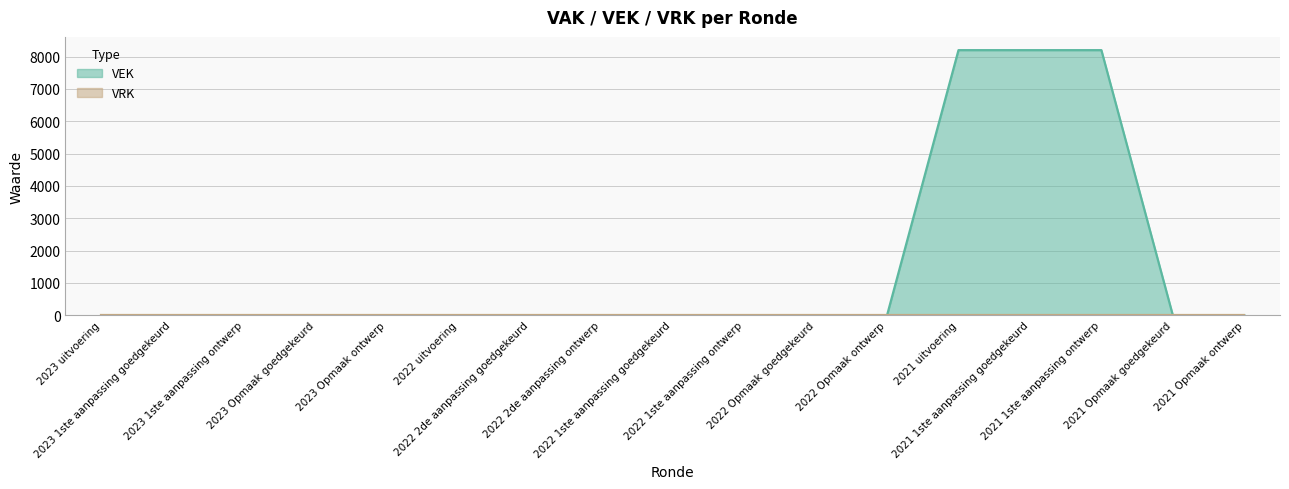

The chart shows a value of 0 at 2021 Opmaak goedgekeurd. True or false?

True